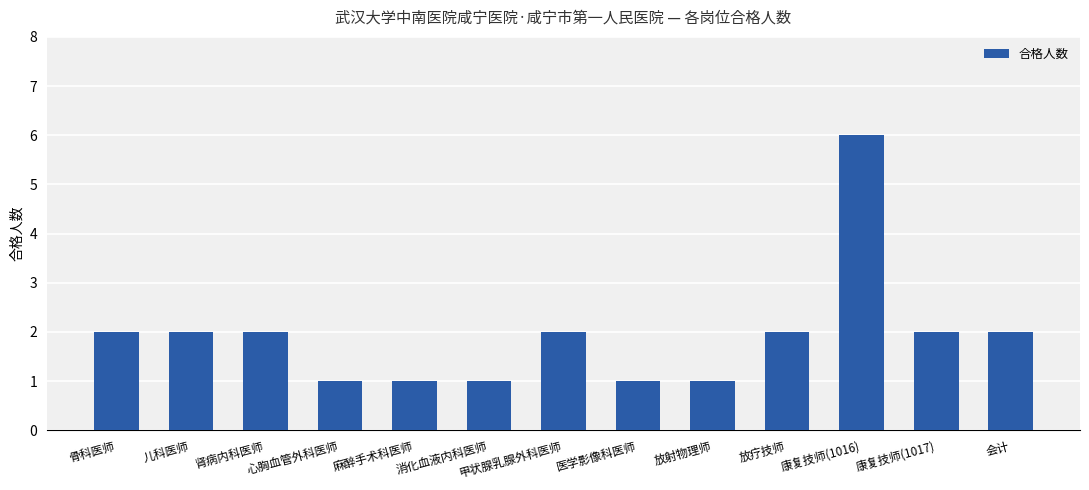

What is the value of the 6th bar from the left?

1